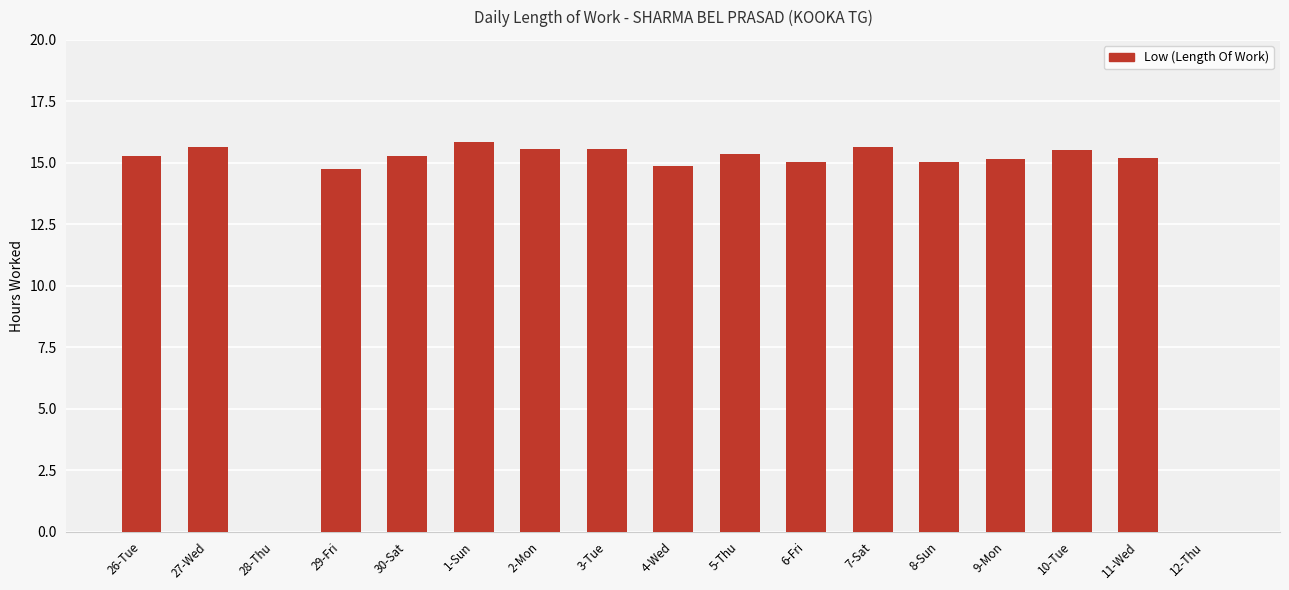

Are the bars horizontal?

No